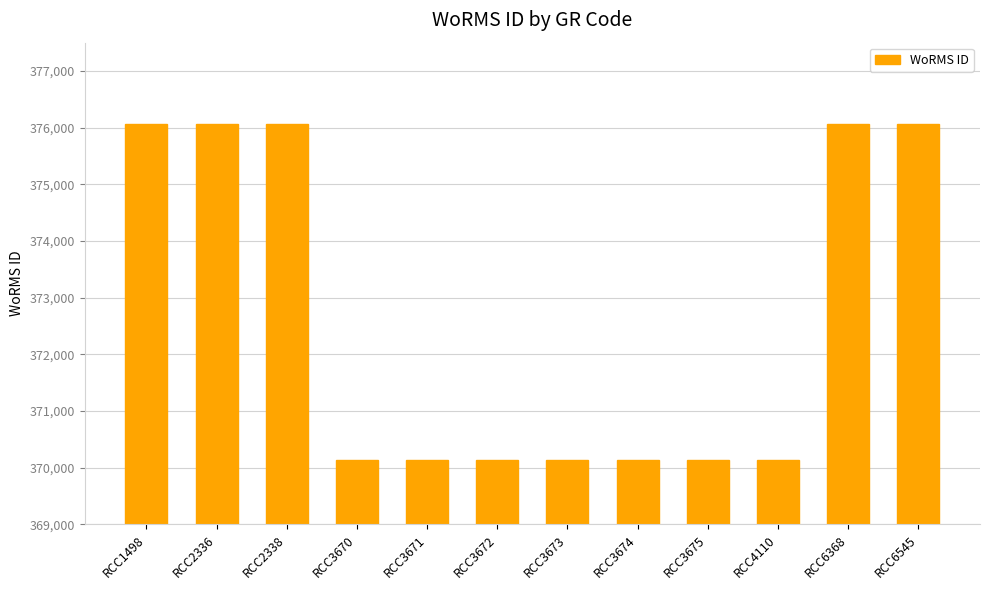

Count the number of data series in this chart.

1